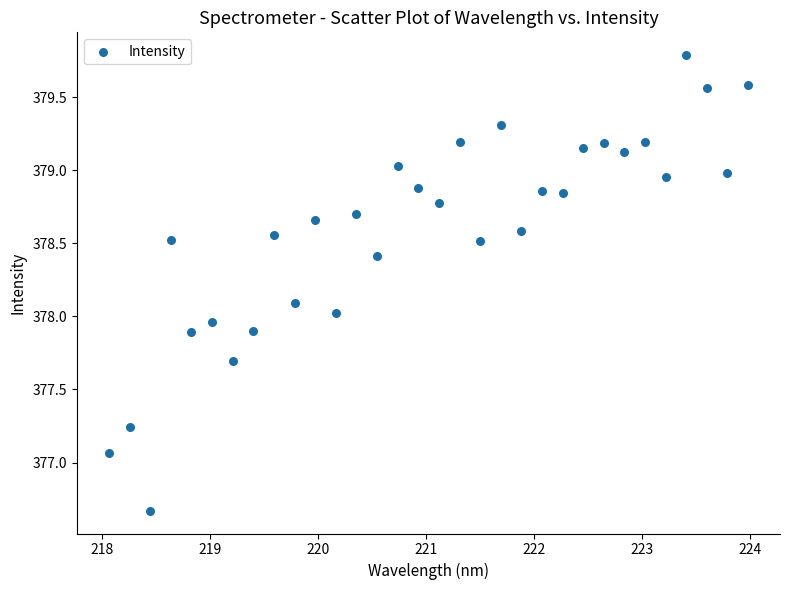

What is the range of X values (max minus min)?

5.9